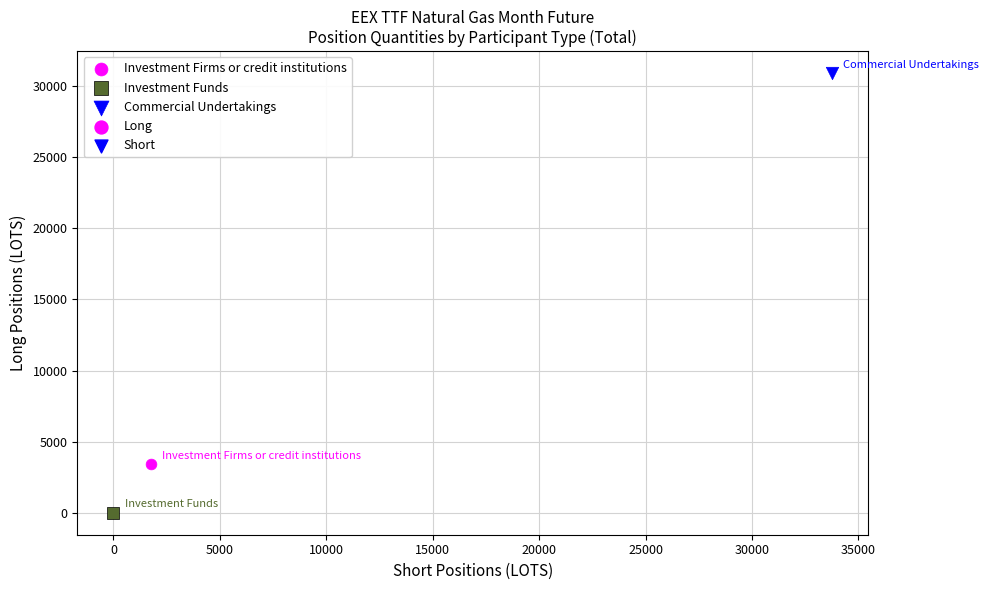

Which series reaches the minimum Y coordinate?

Investment Funds